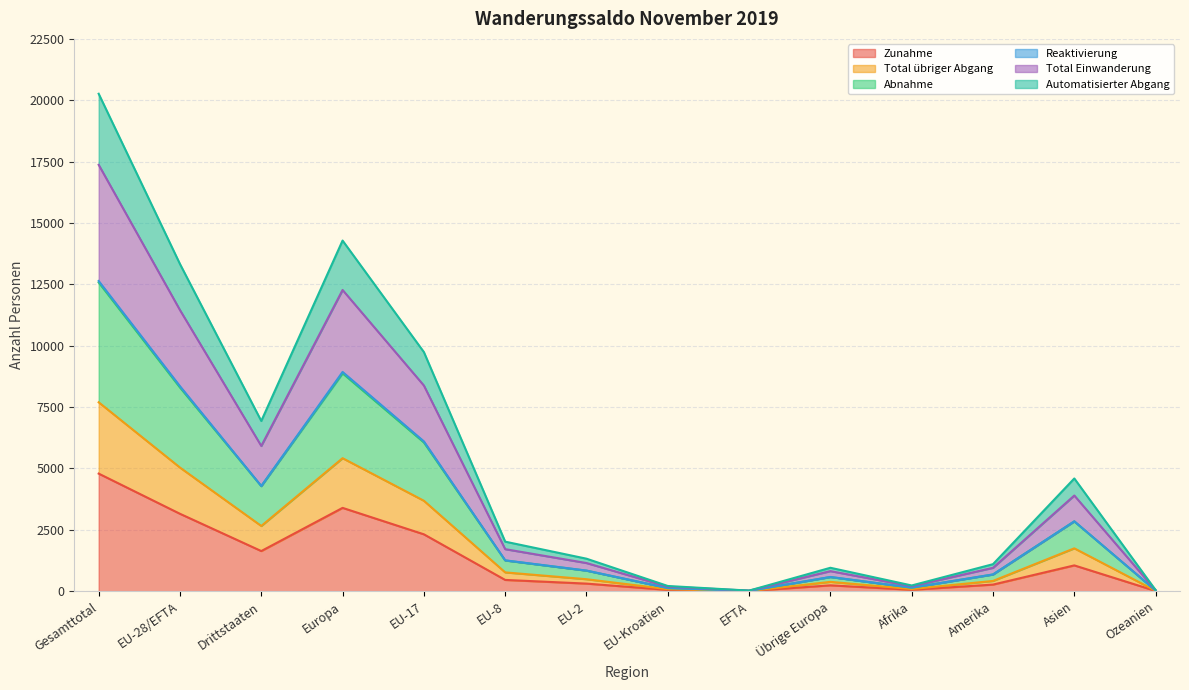

Between Drittstaaten and Gesamttotal, which is larger?

Gesamttotal